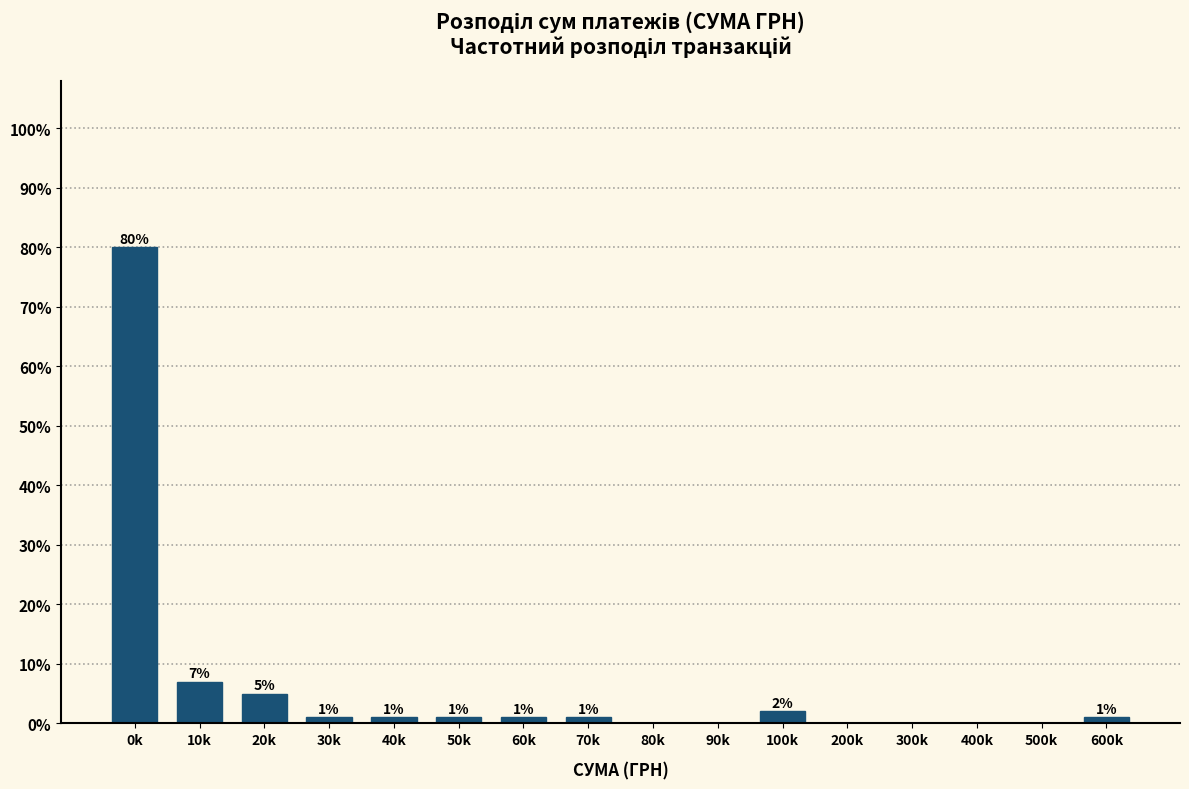

Reading left to right, what are all the values shown in this chart?

0k=80.0	10k=7.0	20k=5.0	30k=1.0	40k=1.0	50k=1.0	60k=1.0	70k=1.0	80k=0.0	90k=0.0	100k=2.0	200k=0.0	300k=0.0	400k=0.0	500k=0.0	600k=1.0